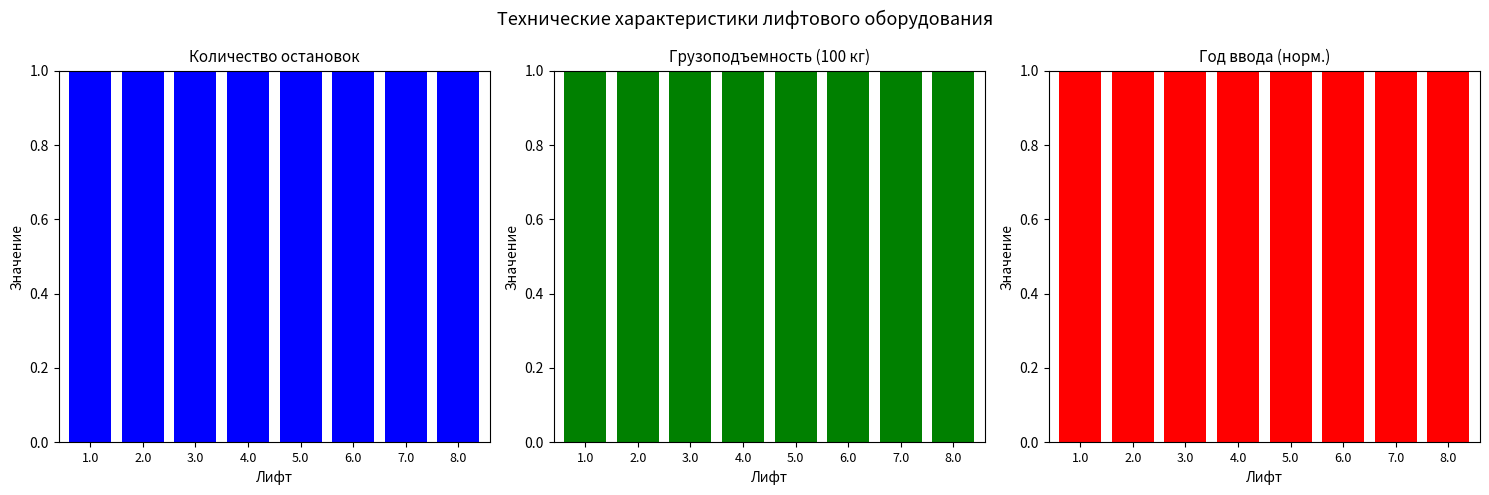

What position from the right is 6.0?

3